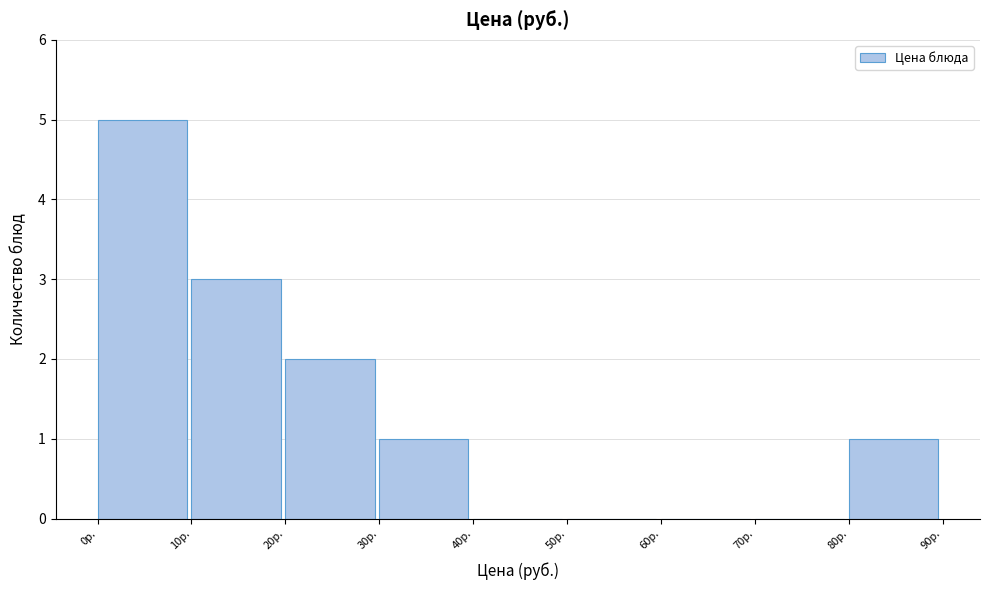

How tall is the bar that spans 0 to 10 on the x-axis? The values are not printed on the chart, so give them approximately, as read against the axis.

5